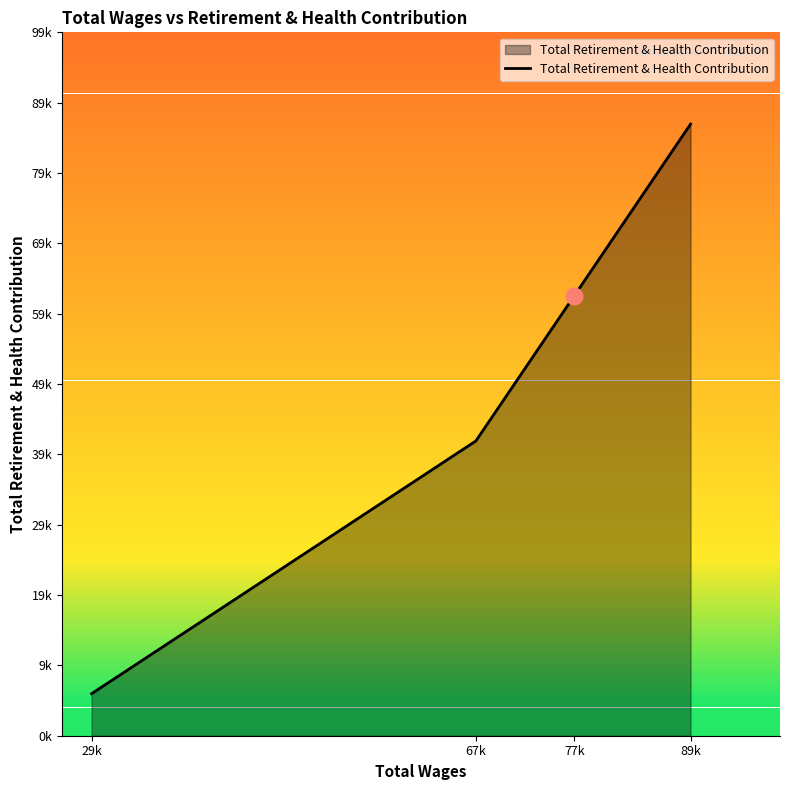

What is the change in value from 77k to 89k?

+24385